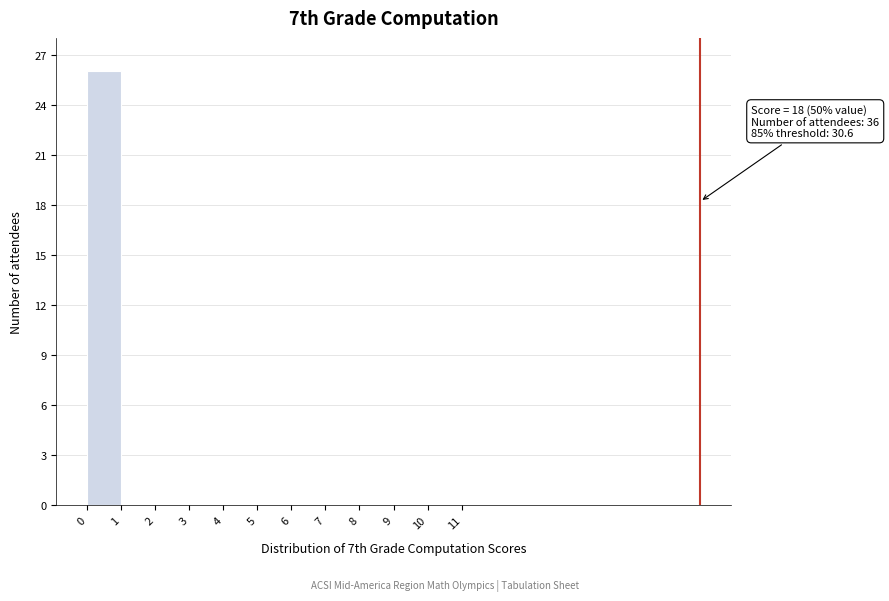

Over which range of the x-axis is the bar tallest?

0 to 1